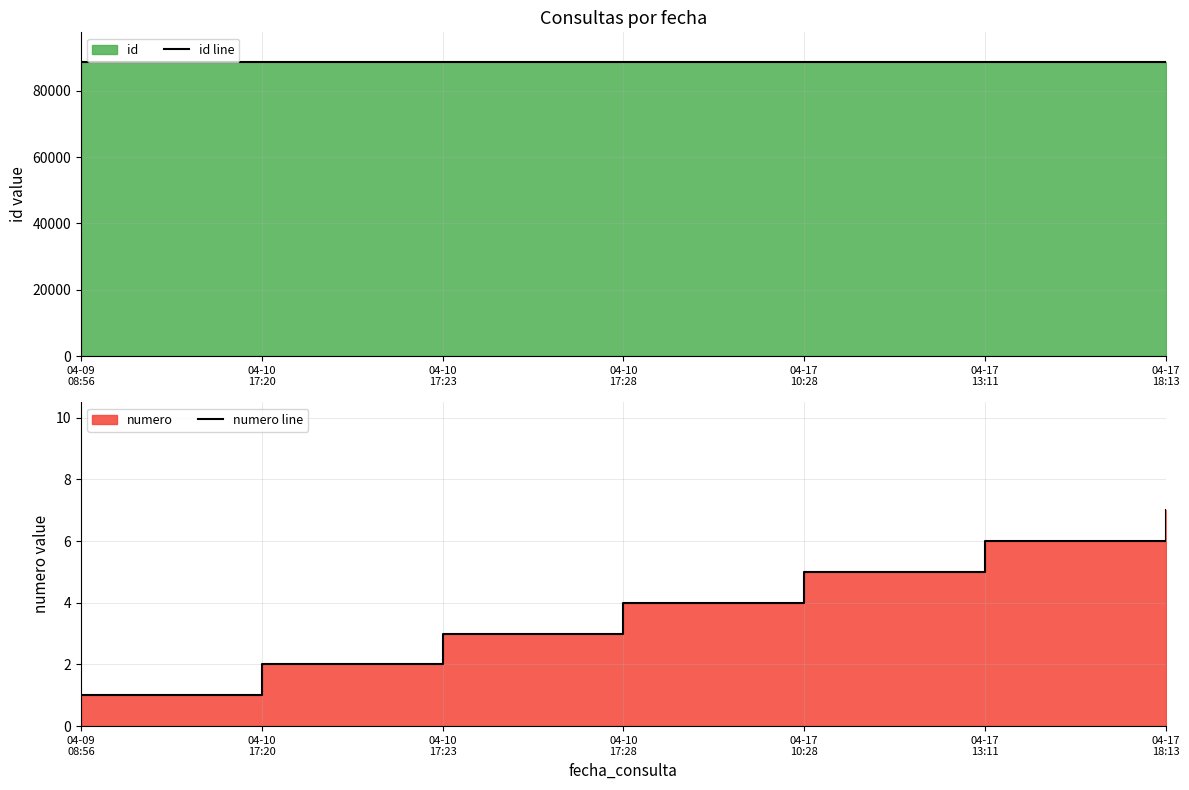

What is the difference between the maximum and minimum values in the id line series?

136